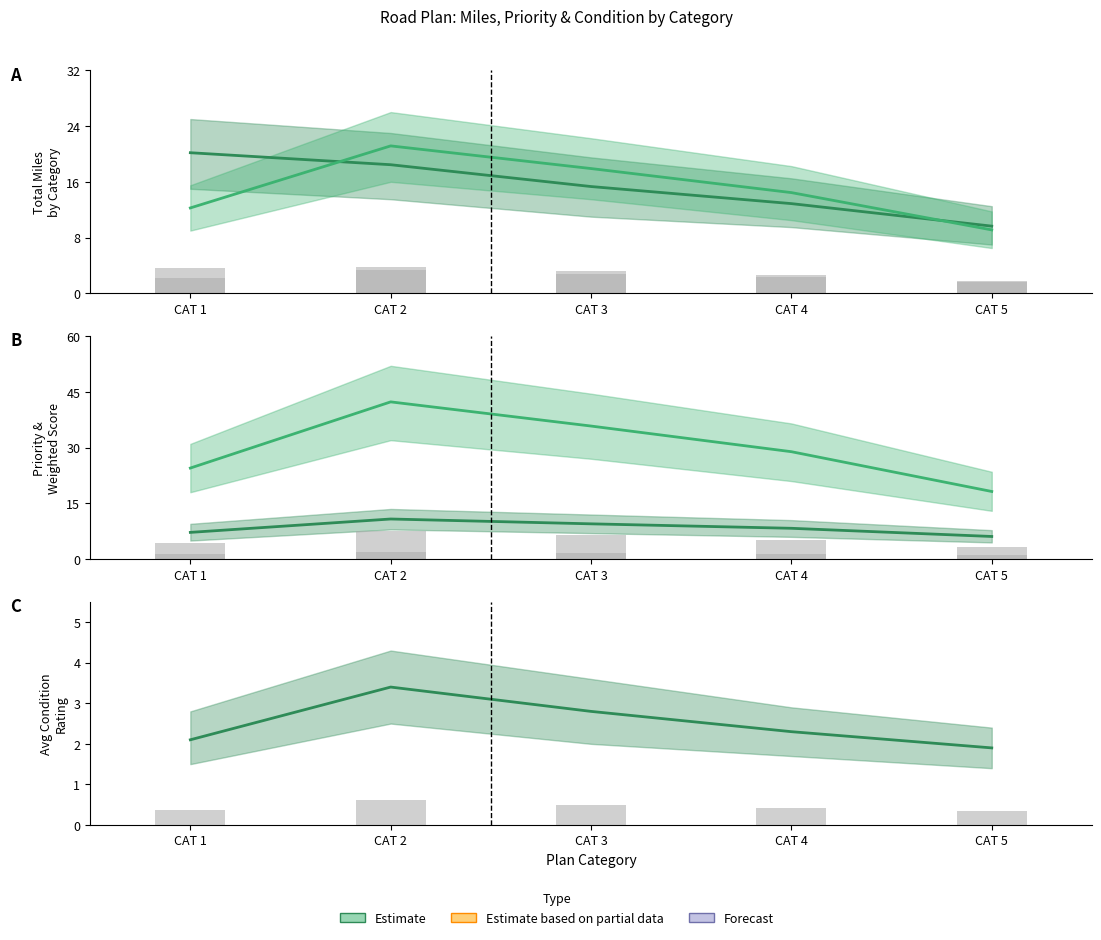

The Priority series shows 7.2 at CAT 1. True or false?

True